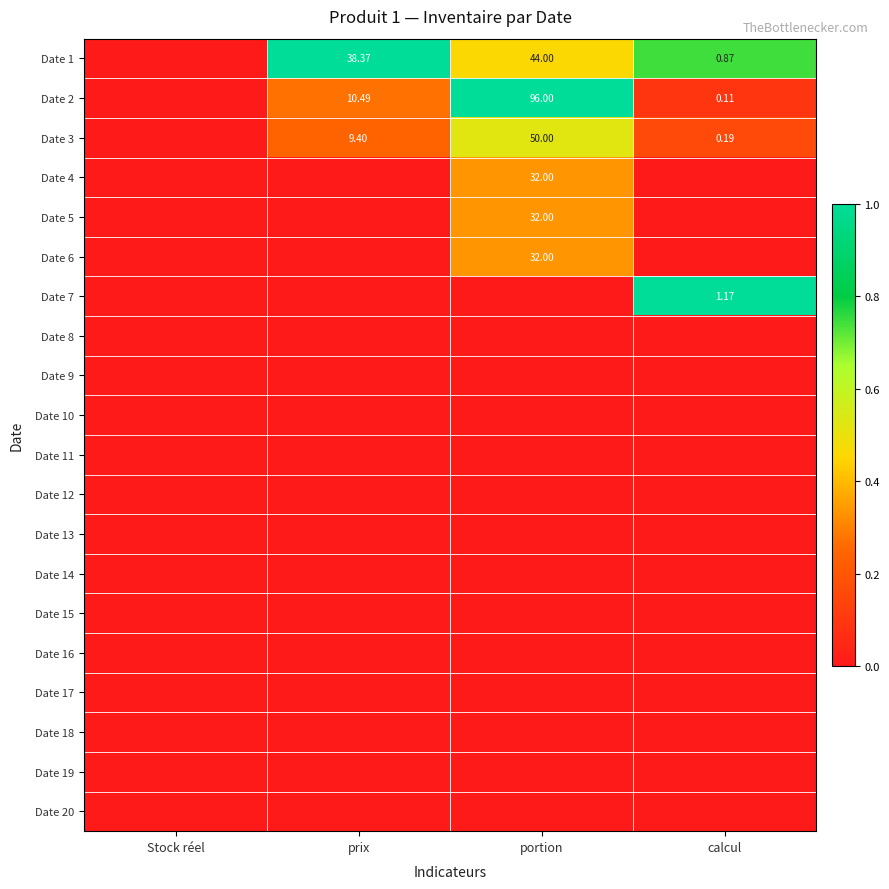

Rank the series at calcul from lowest to highest value.

Date 4, Date 5, Date 6, Date 8, Date 9, Date 10, Date 11, Date 12, Date 13, Date 14, Date 15, Date 16, Date 17, Date 18, Date 19, Date 20, Date 2, Date 3, Date 1, Date 7